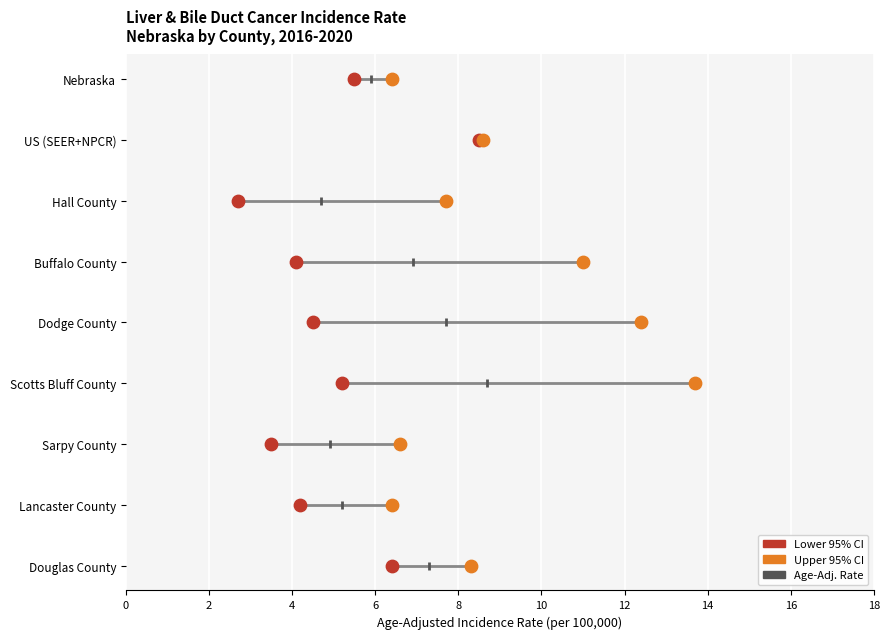

What are all the series names shown in the legend?

Lower 95% CI, Upper 95% CI, Age-Adj. Rate